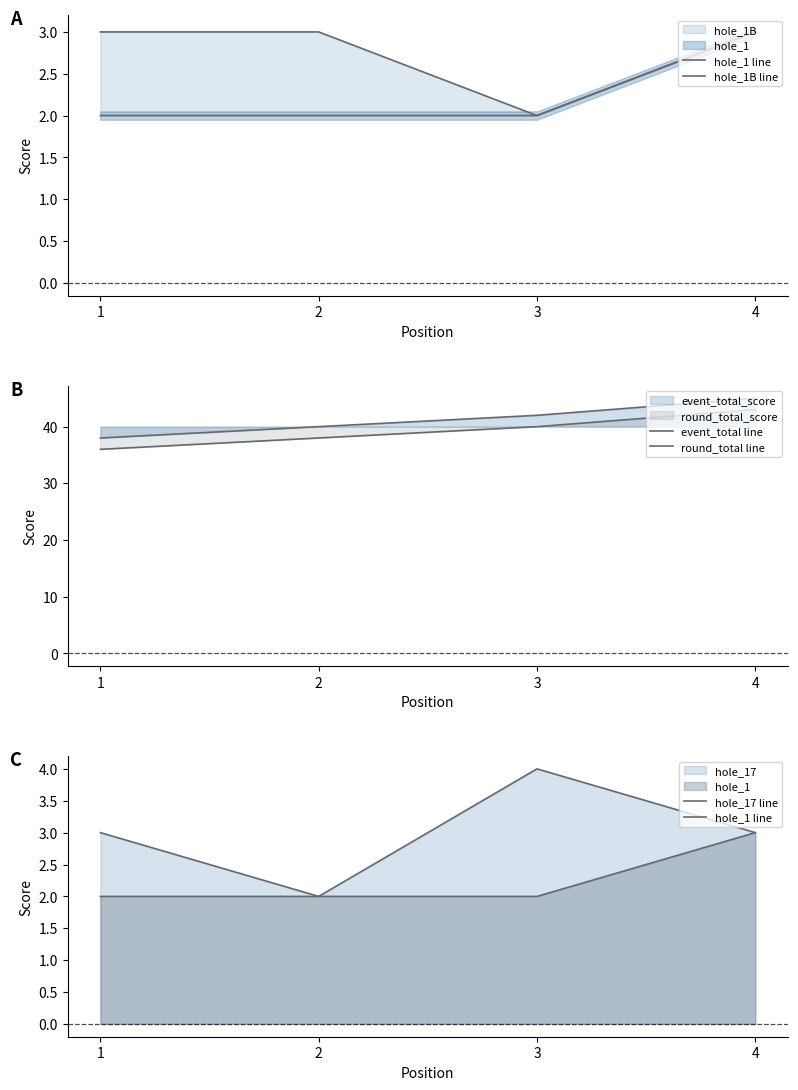

Read the event_total line value at 1.

38